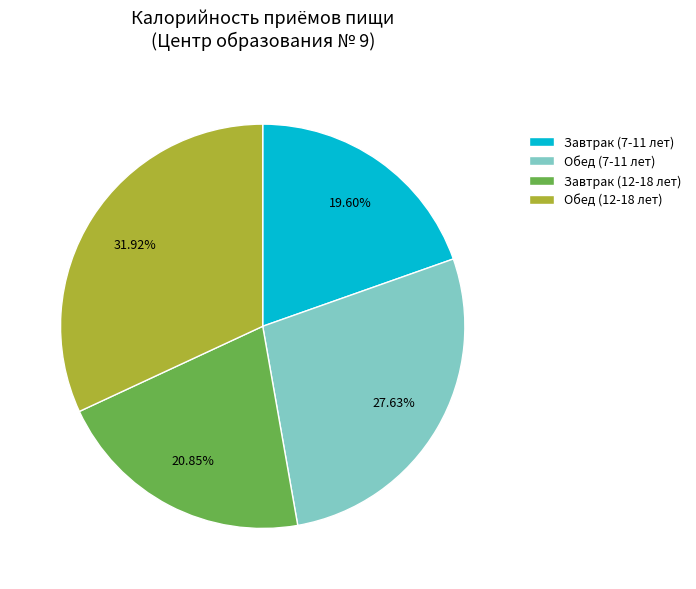

To the nearest percent, what is the combined percentage of Завтрак (7-11 лет) and Завтрак (12-18 лет)?

40%